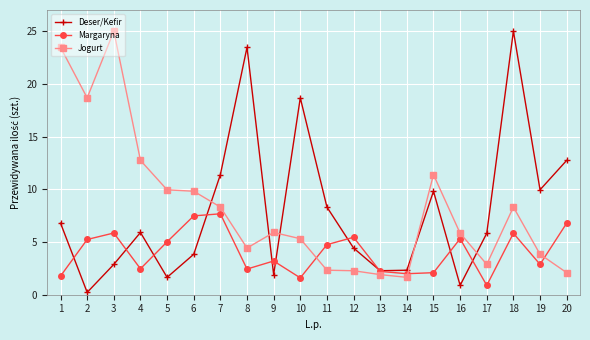

Count the number of categories in the chart.

20